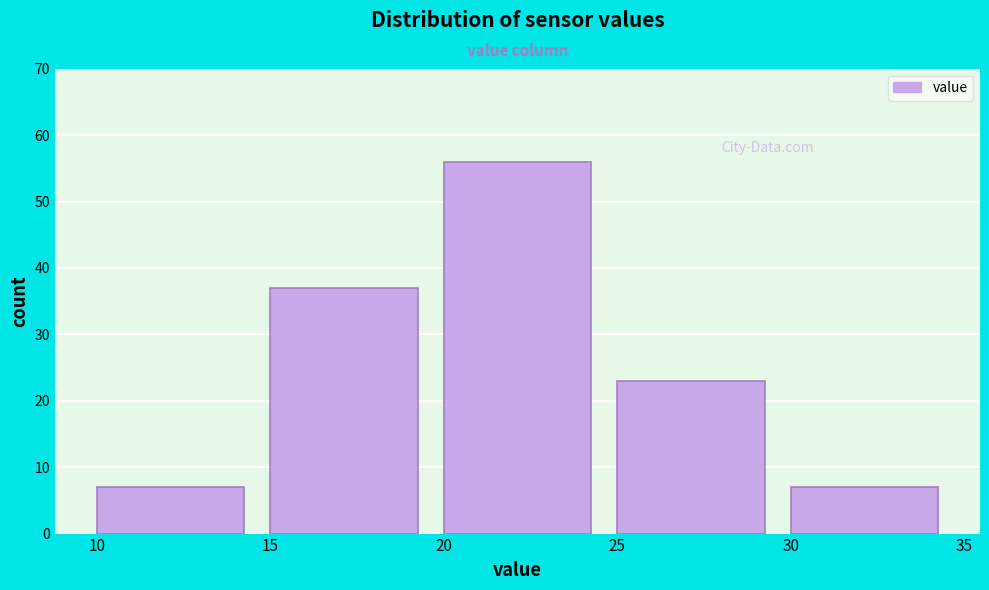

Which range on the x-axis has the tallest bar?

20 to 25